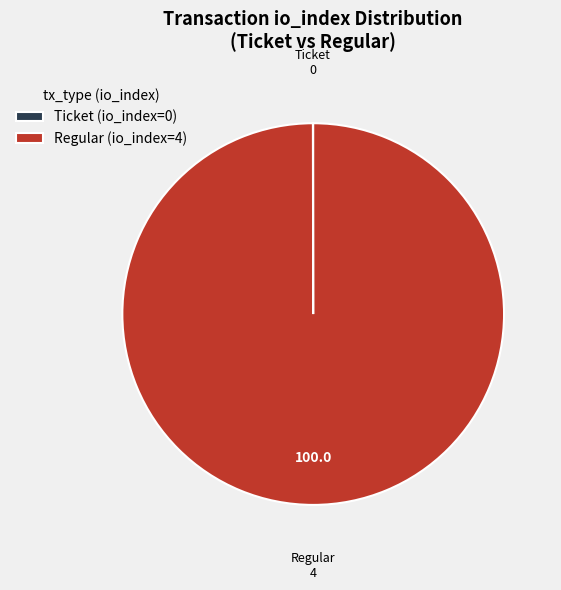

Is it true that Regular (io_index=4) is 100% of the pie?

True